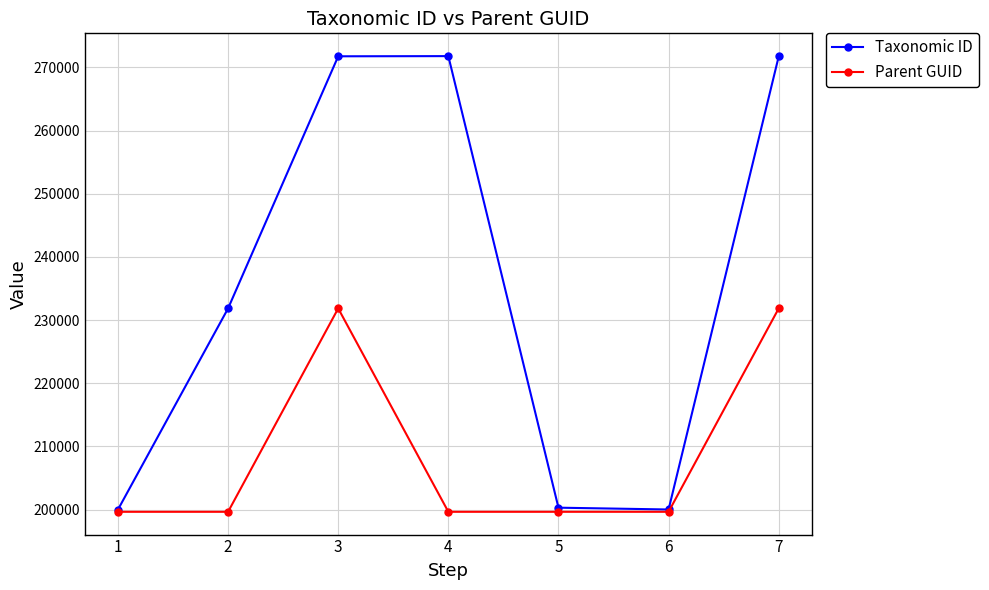

What is the average value of the Parent GUID series?

208841